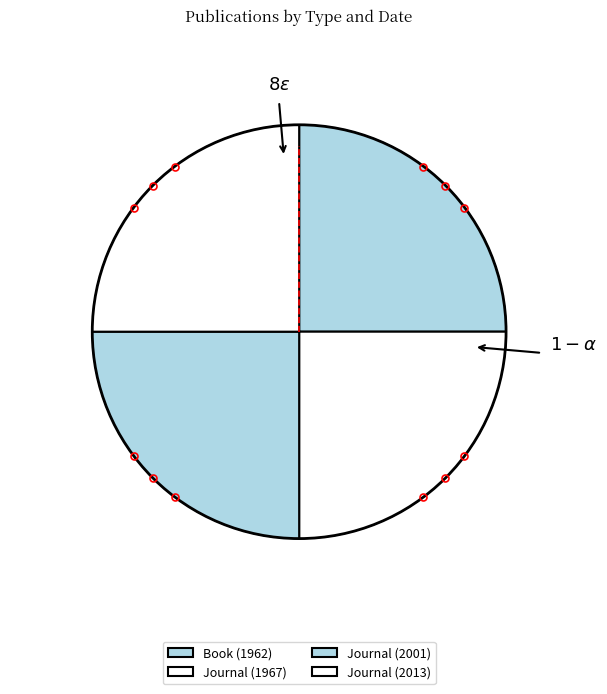

Which has a higher value, Journal (1967) or Journal (2013)?

Journal (2013)